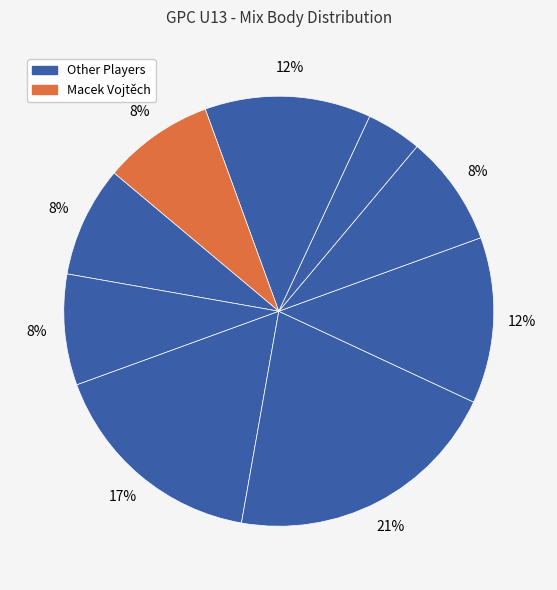

Is there any slice that represents more than half of the pie?

No